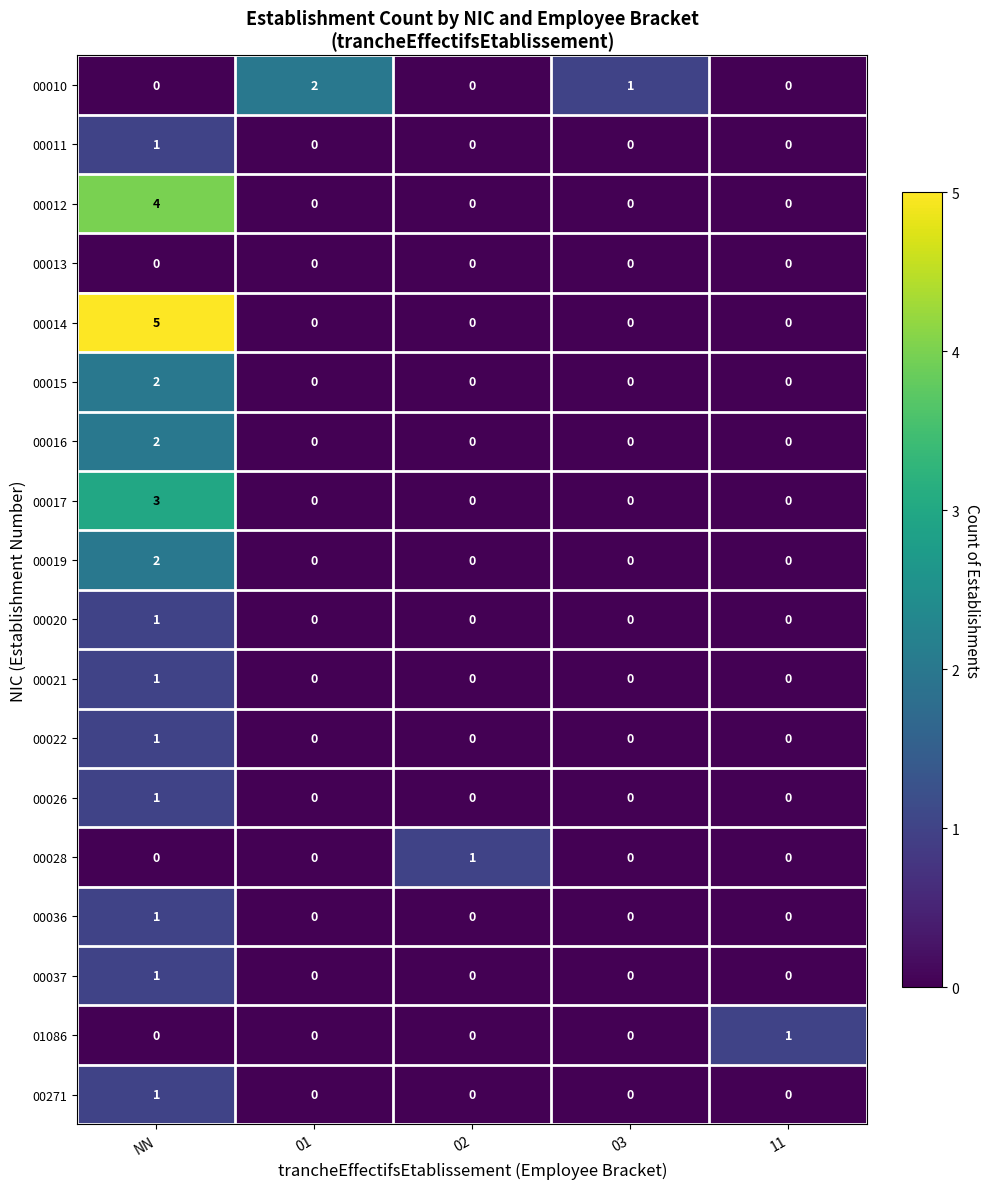

Which series has the widest spread of values?

00014